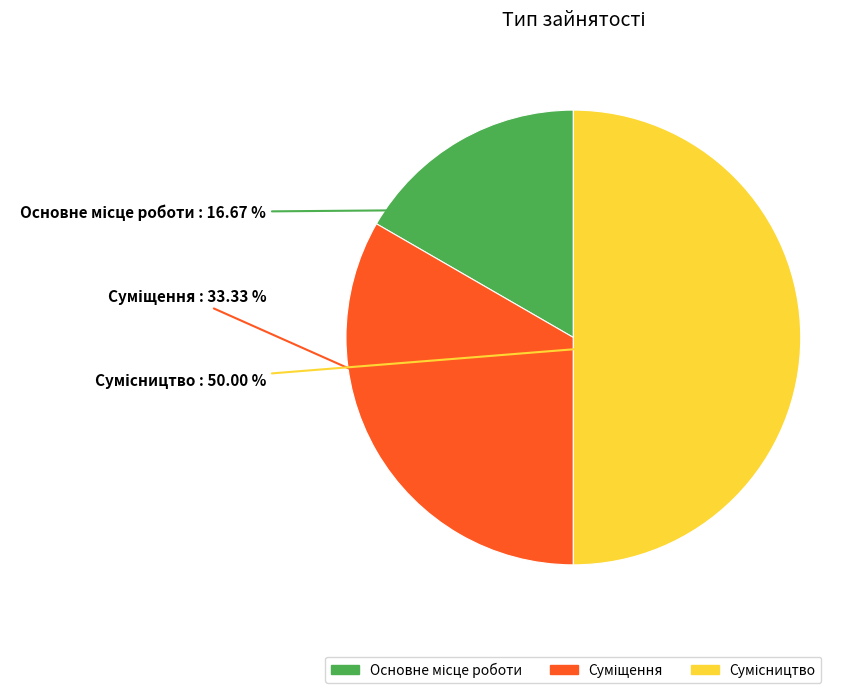

Does any single category account for the majority?

No